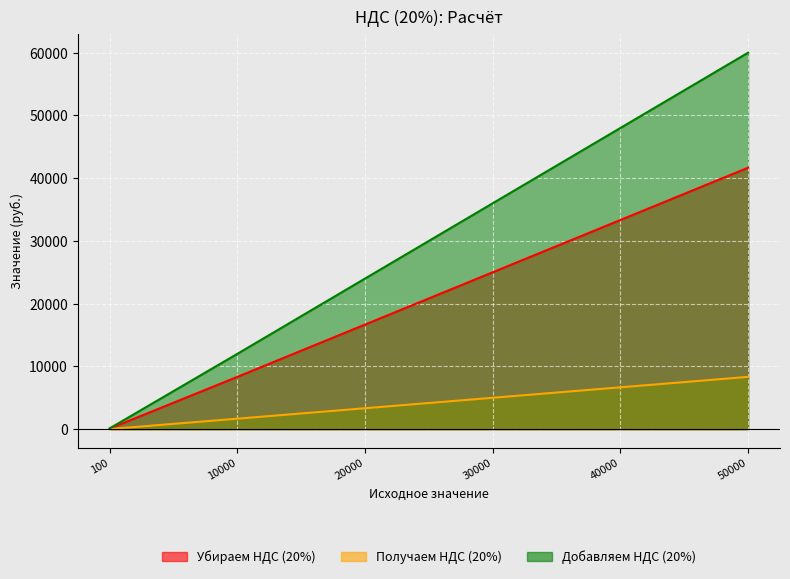

Is it true that Убираем НДС (20%) equals 25000.0 at 30000?

True